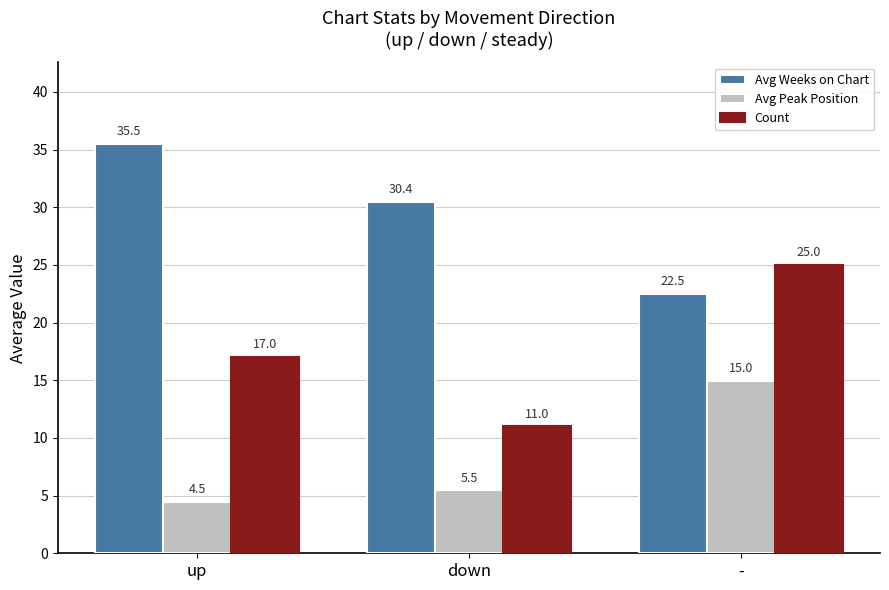

Which series has the widest spread of values?

Count